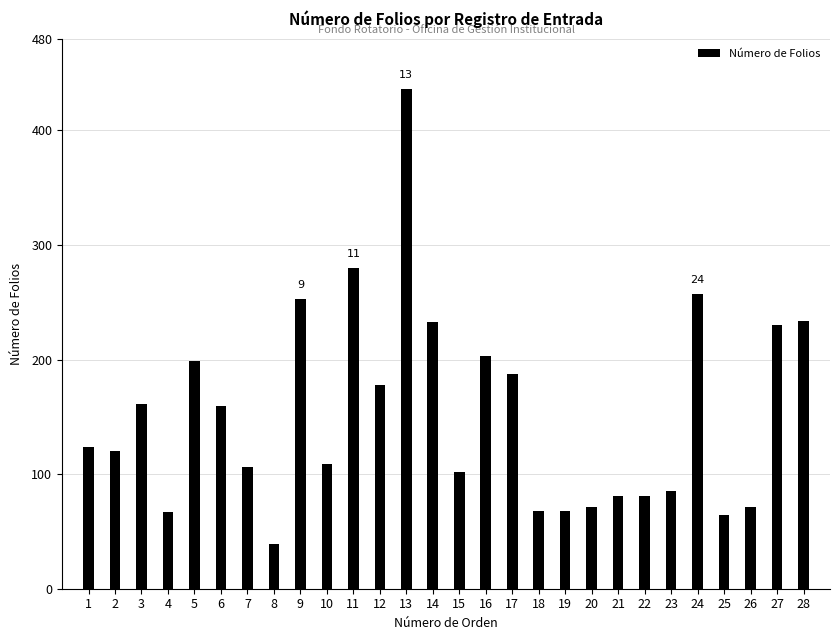

What is the difference between the values at 17 and 13?

249